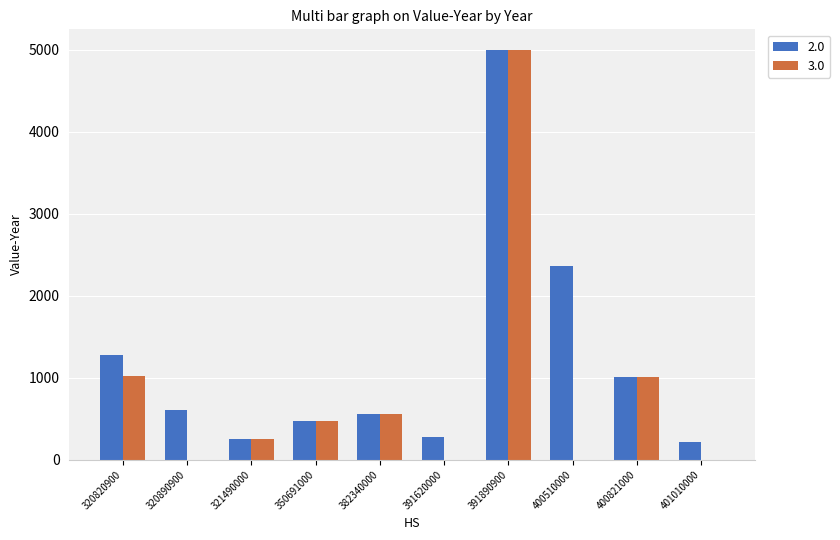

Is the value of 2.0 at 400821000 greater than the value of 3.0 at 321490000?

Yes